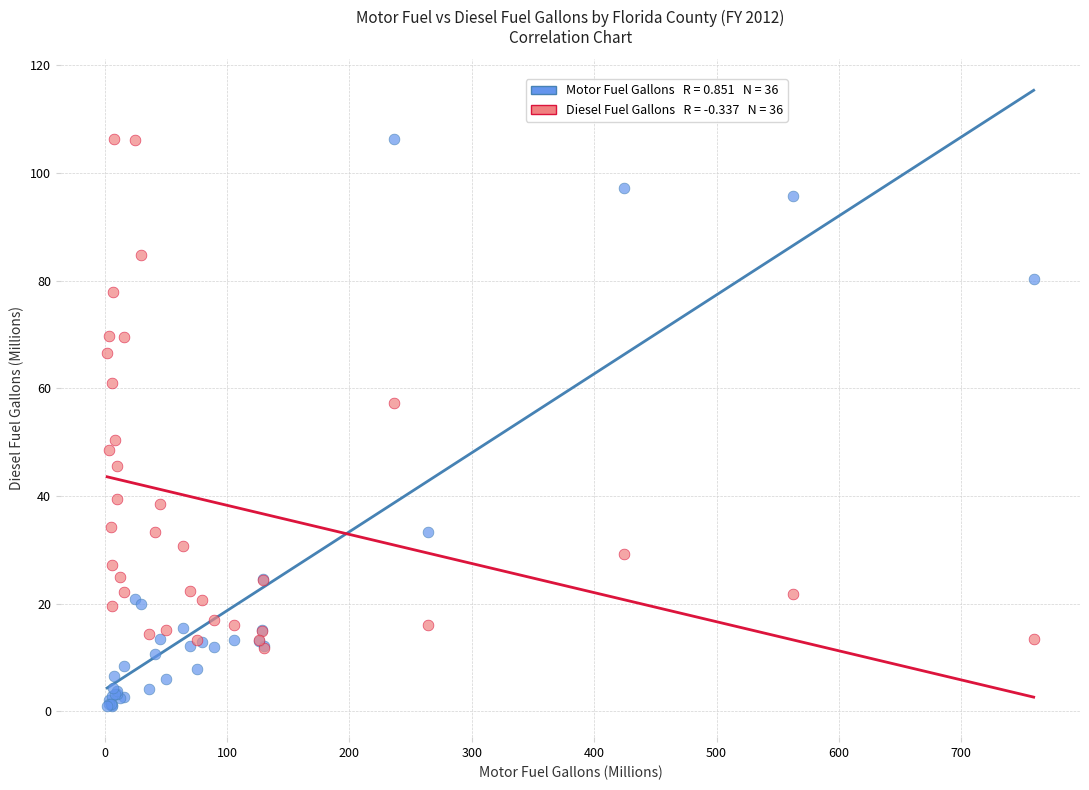

Across all series, what Y value is closest to 53?

50.5